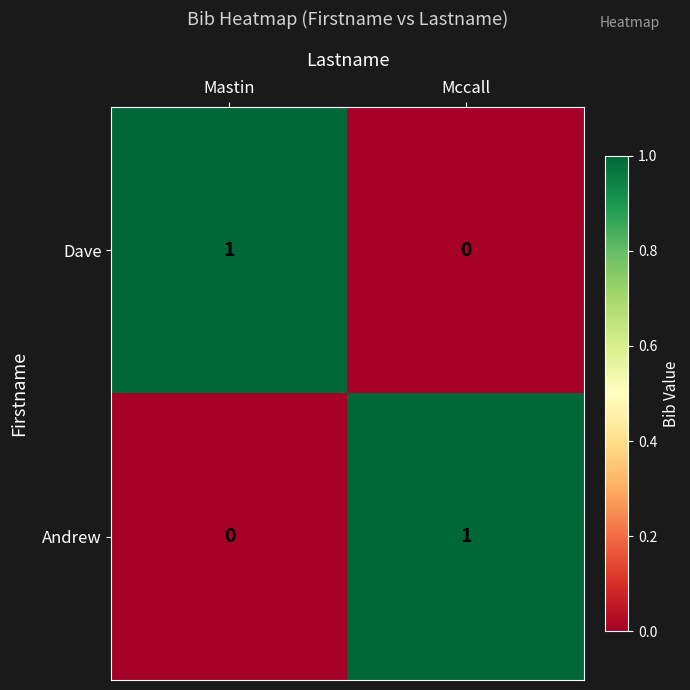

Reading left to right, extract all data points from this chart.

Dave: 1	0
Andrew: 0	1